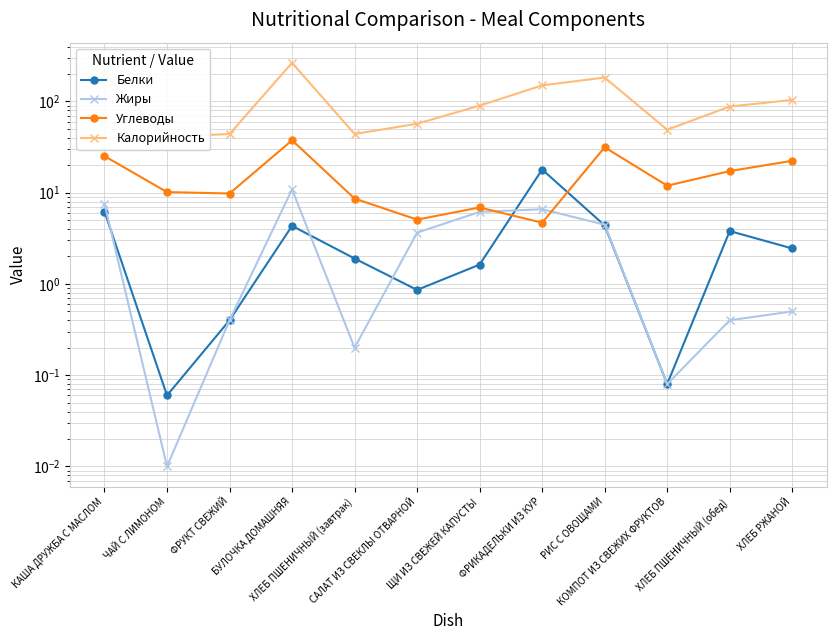

How many interior local peaks does the Жиры series have?

2